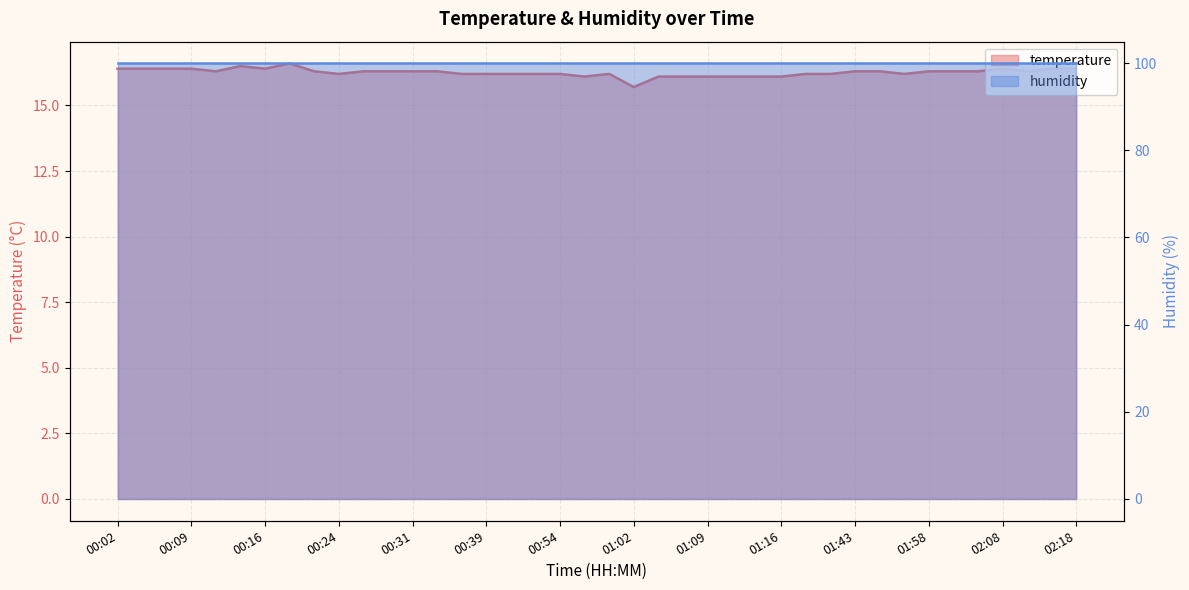

Rank the categories by value from highest to lowest.

00:19, 00:14, 00:02, 00:04, 00:07, 00:09, 00:16, 02:08, 02:16, 02:18, 00:11, 00:21, 00:26, 00:29, 00:31, 00:34, 01:43, 01:48, 01:58, 02:01, 02:06, 02:11, 00:24, 00:36, 00:39, 00:41, 00:52, 00:54, 00:59, 01:38, 01:40, 01:53, 00:57, 01:04, 01:07, 01:09, 01:11, 01:14, 01:16, 01:02